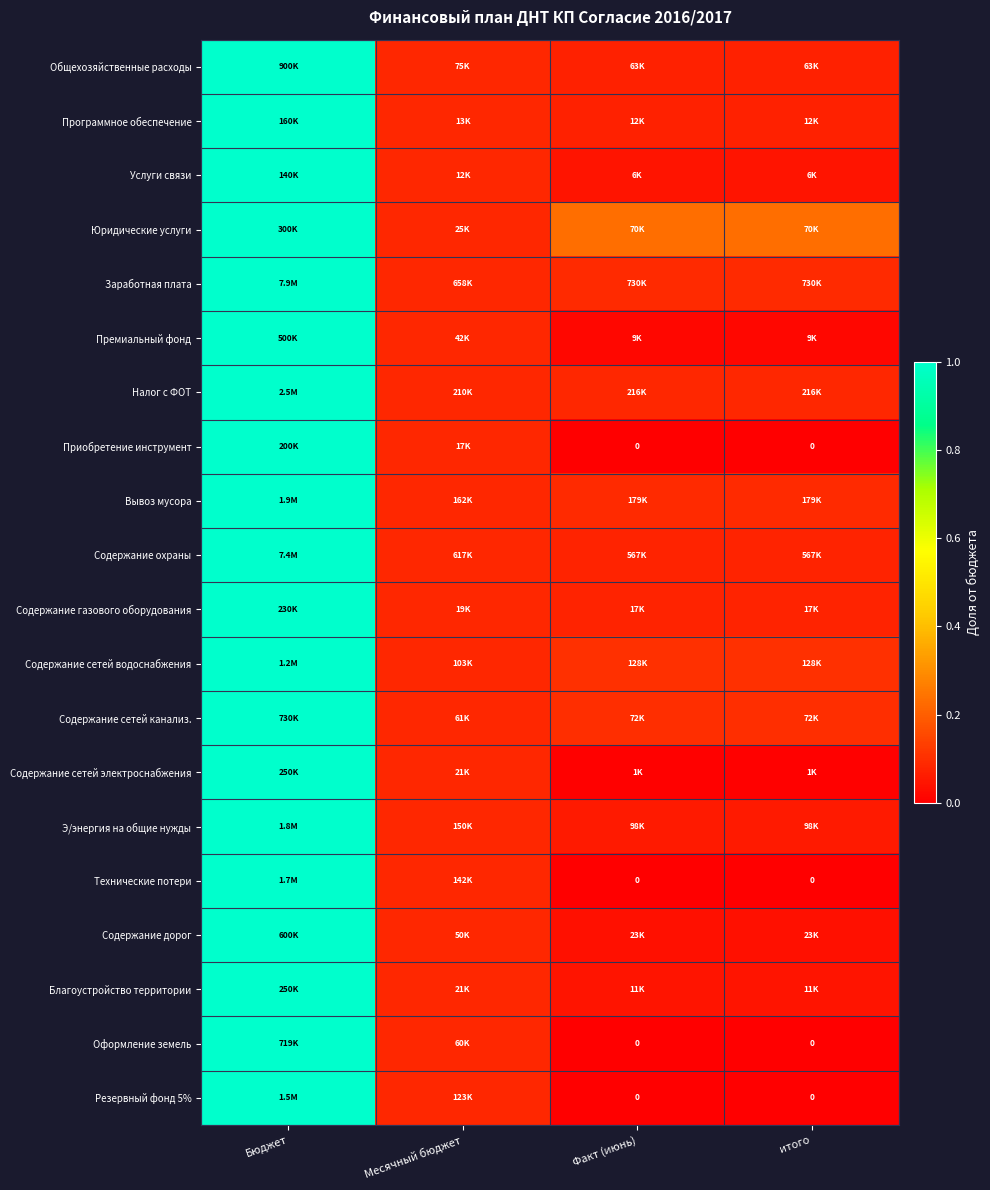

Which has a higher value, Факт (июнь) or Бюджет?

Бюджет